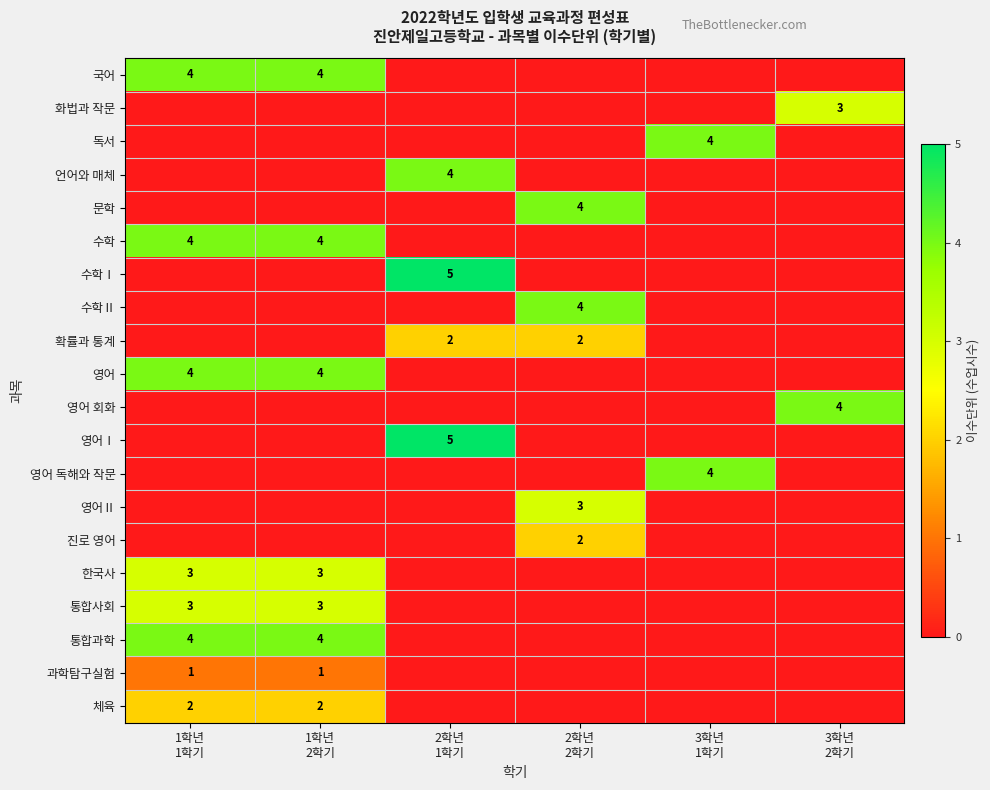

At which label does 통합과학 reach its peak?

1학년 1학기